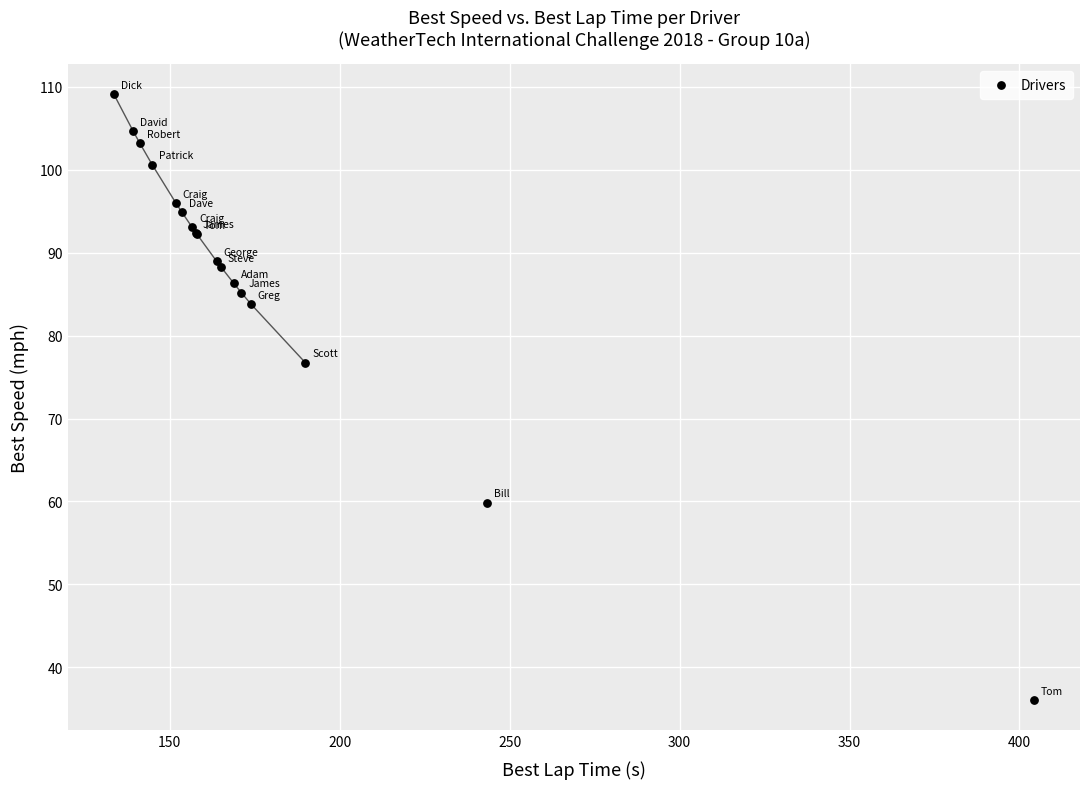

What Y value in the scatter plot is closest to 72?

76.8